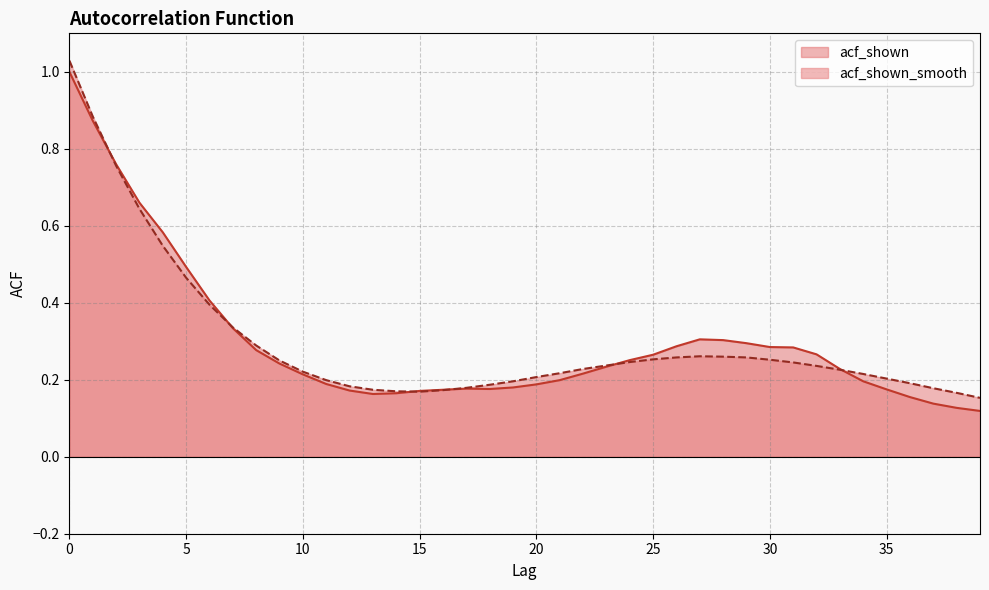

True or false: acf_shown and acf_shown_smooth intersect in this chart.

True